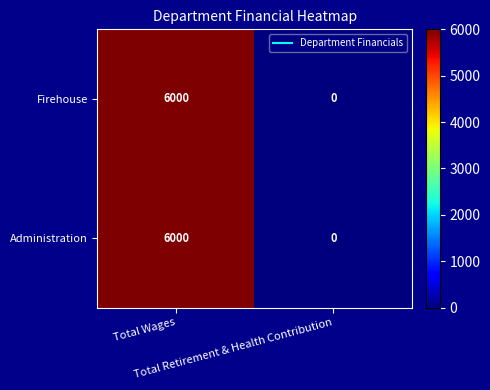

At how many categories does at least one series exceed 5267?

1